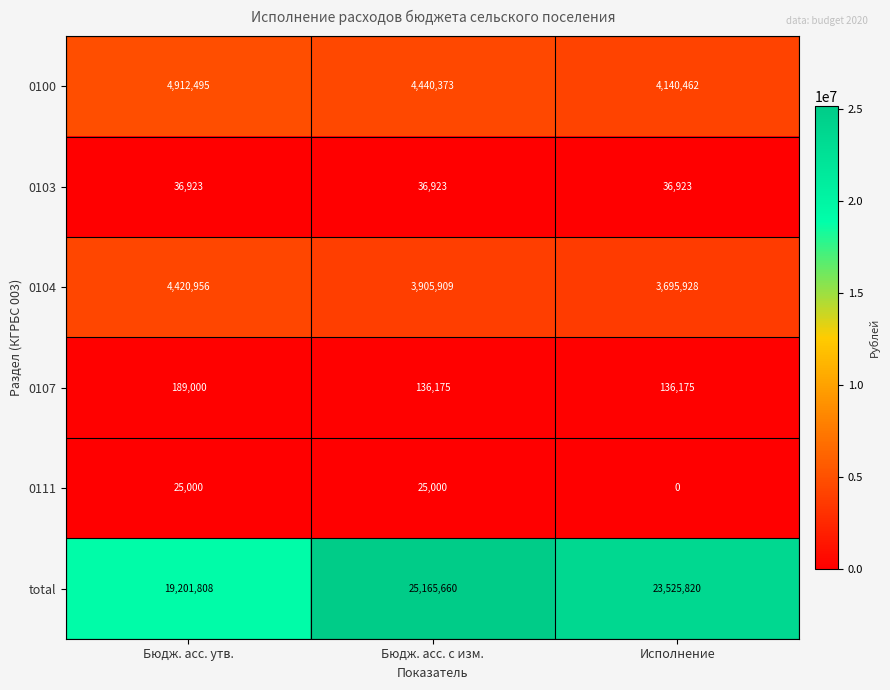

The 0100 series shows 4440373 at Бюдж. асс. с изм.. True or false?

True